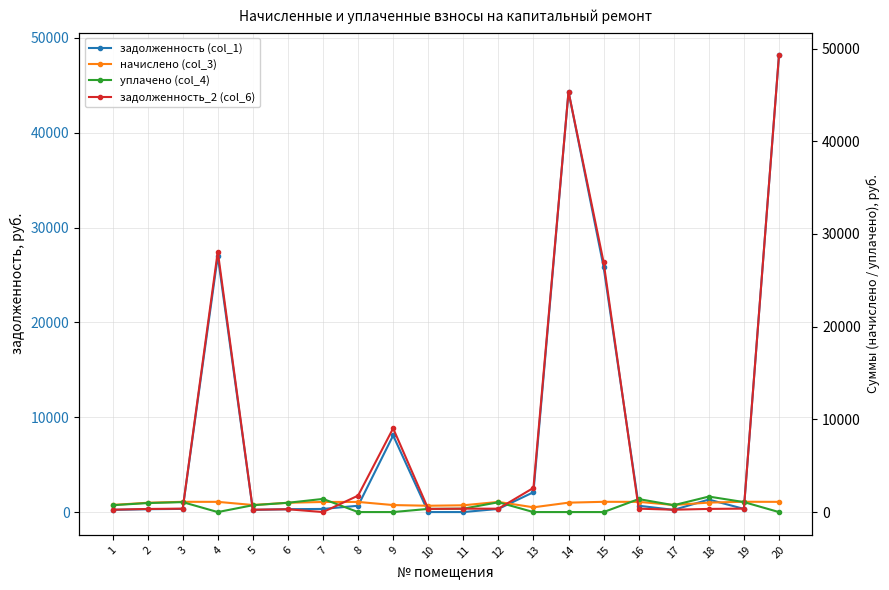

Rank the series by their maximum value, from highest to lowest.

задолженность_2 (col_6), задолженность (col_1), уплачено (col_4), начислено (col_3)